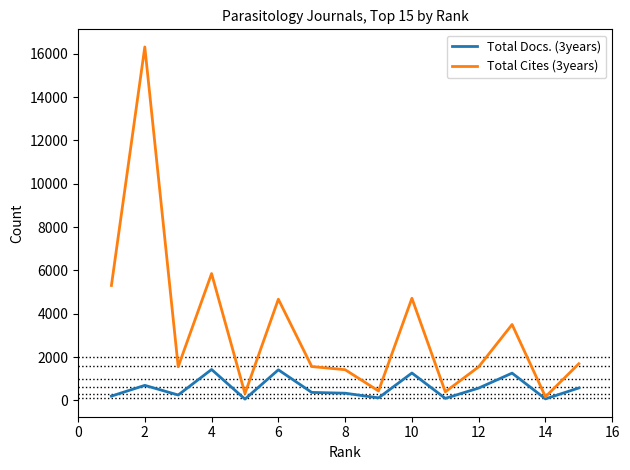

Which series has the widest spread of values?

Total Cites (3years)